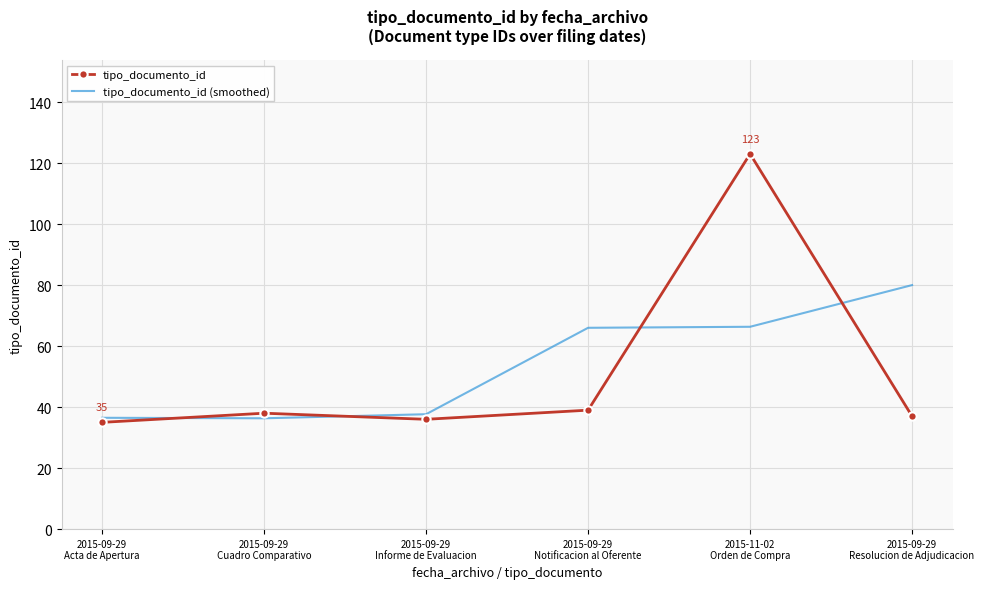

At which category is the sum across all series the highest?

2015-11-02
Orden de Compra